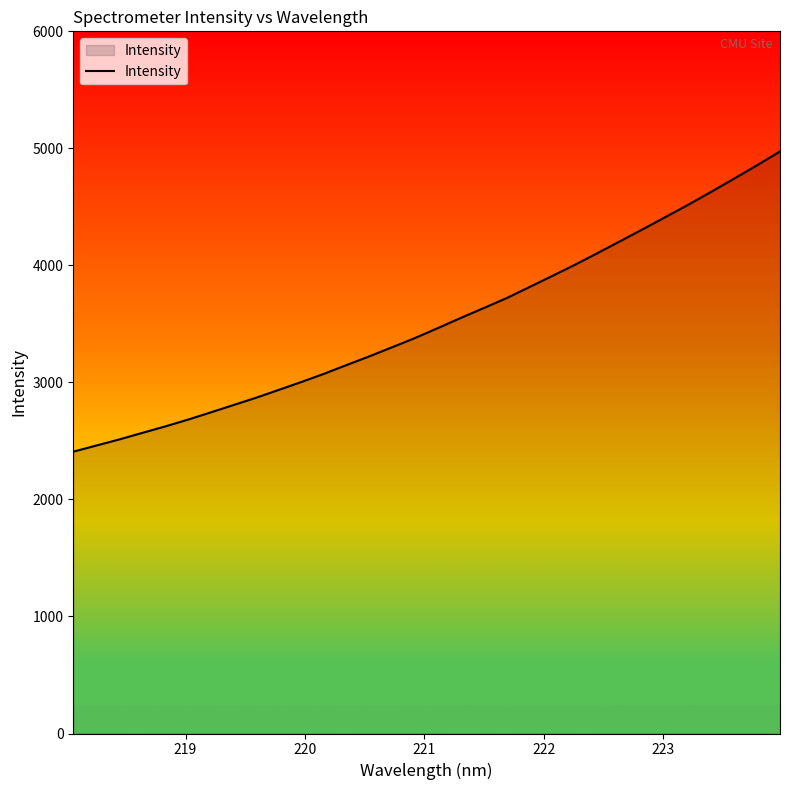

What is the difference between the maximum and minimum values?

2565.3